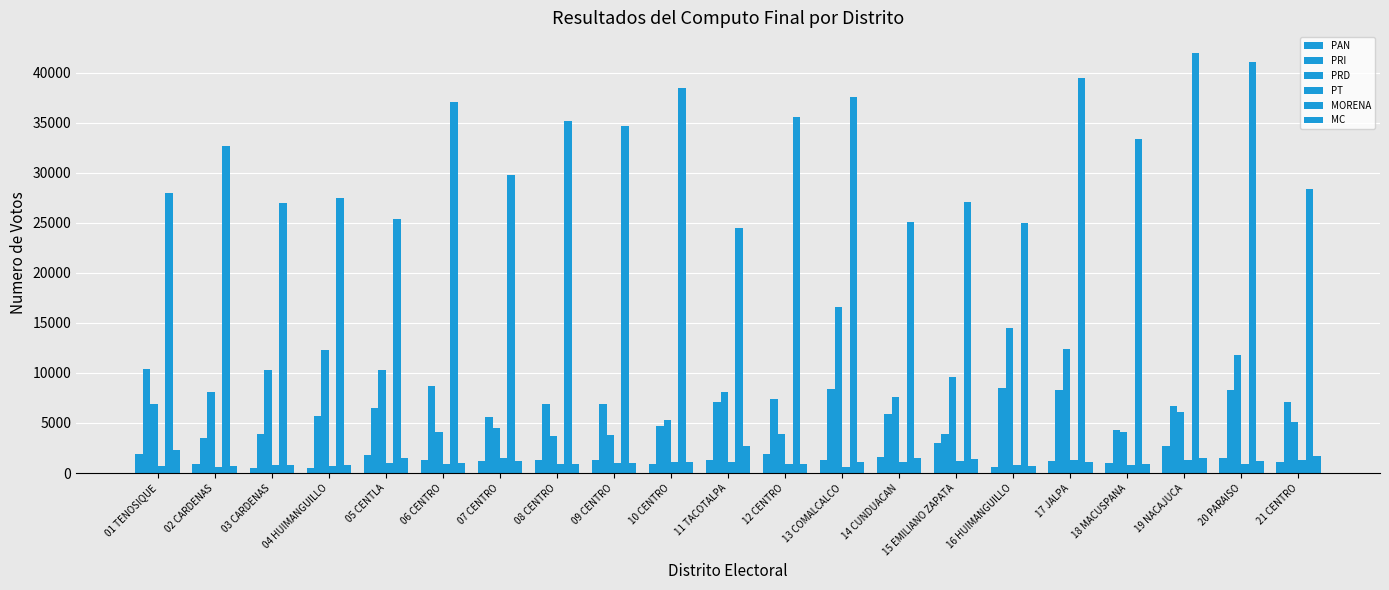

What is the label of the 2nd bar from the right?

20 PARAISO